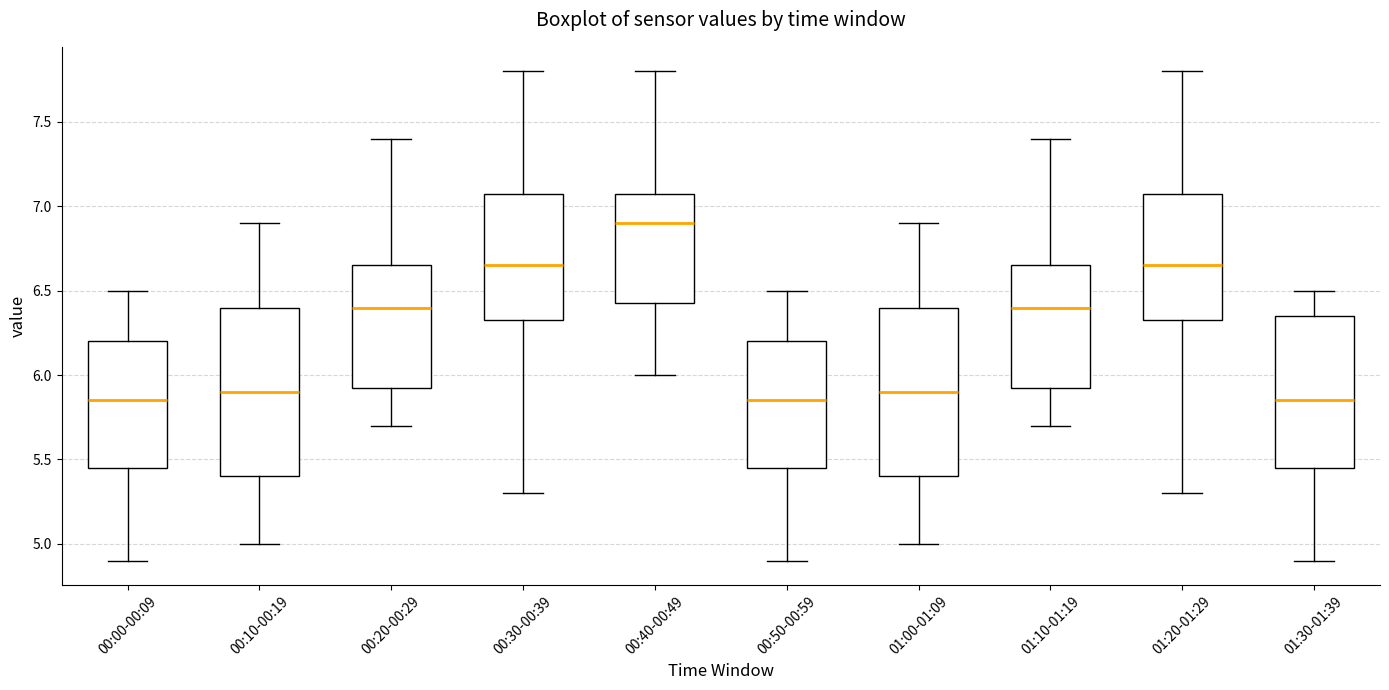

Which box has the highest median line?

00:40-00:49